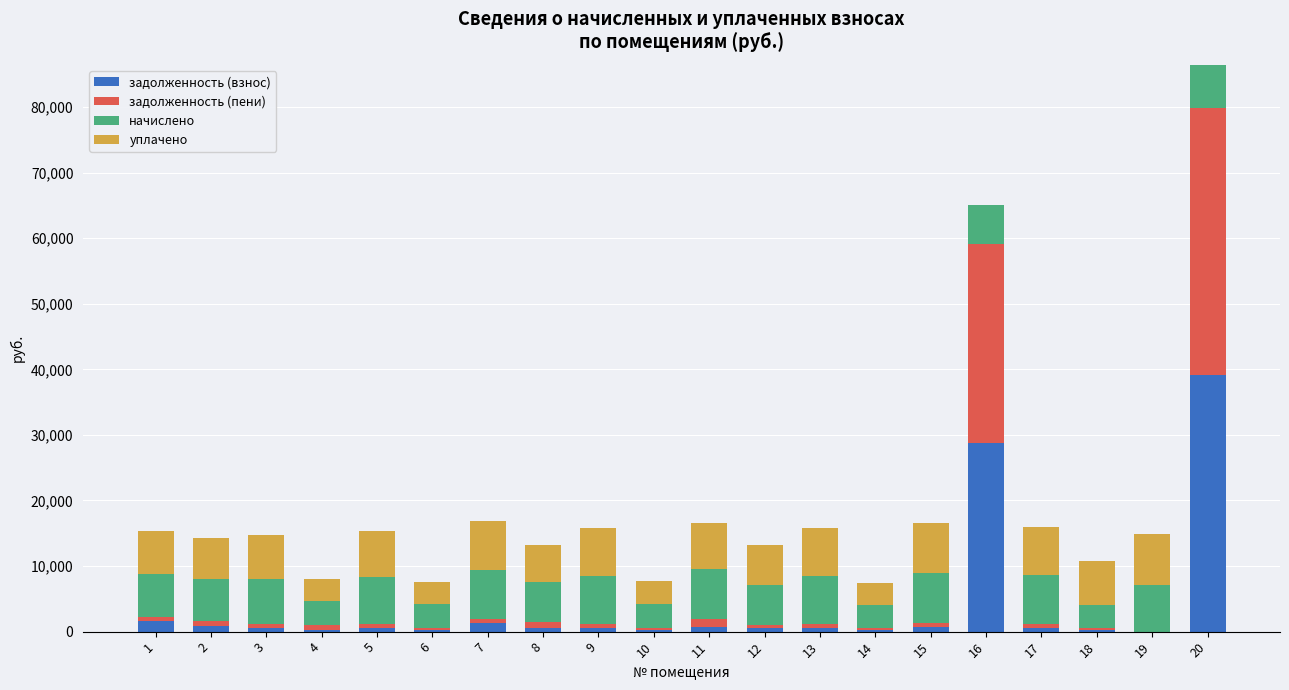

At which category is the sum across all series the highest?

20